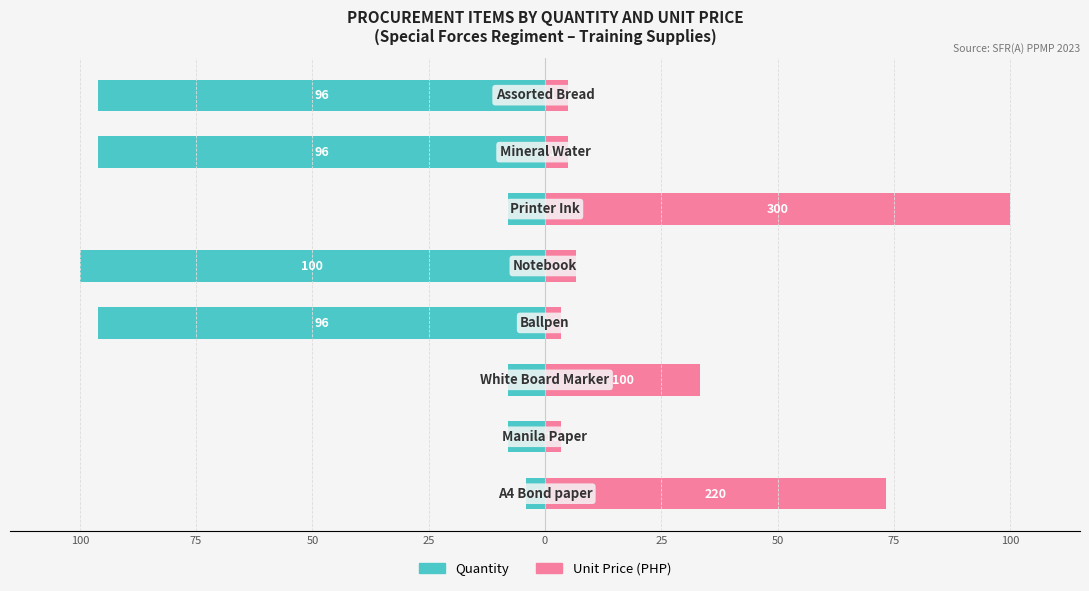

What is the difference between the Unit Price (PHP) values at 0 and 75?

3.3